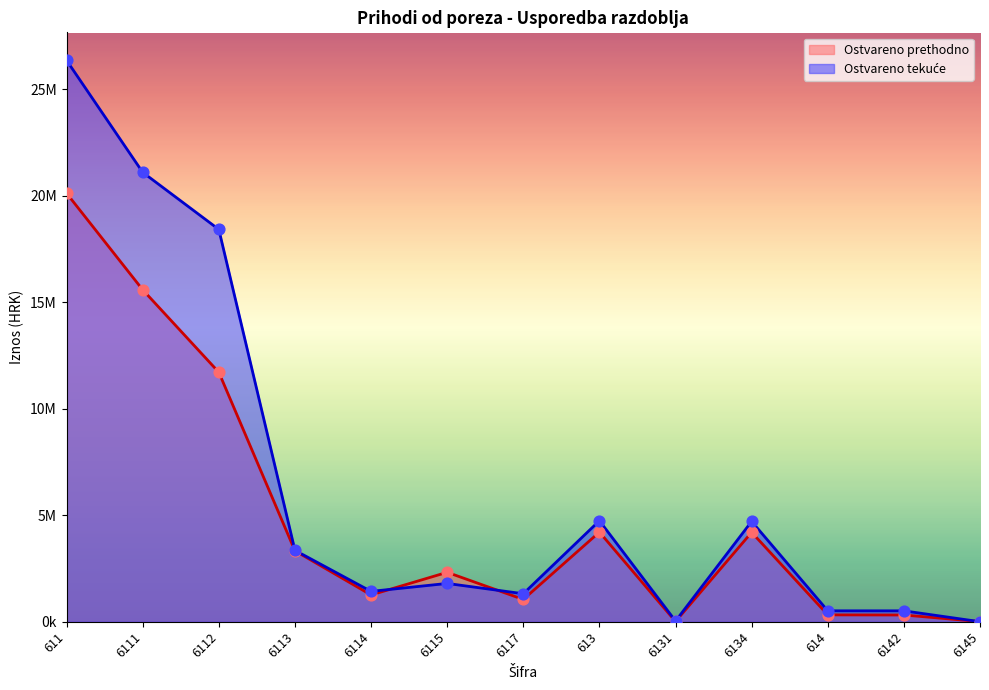

Which series has the largest total across all categories?

Ostvareno tekuće